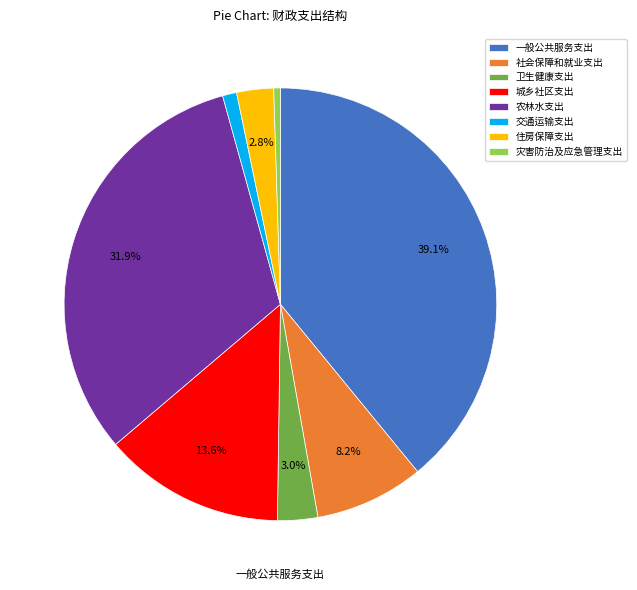

Is there any slice that represents more than half of the pie?

No